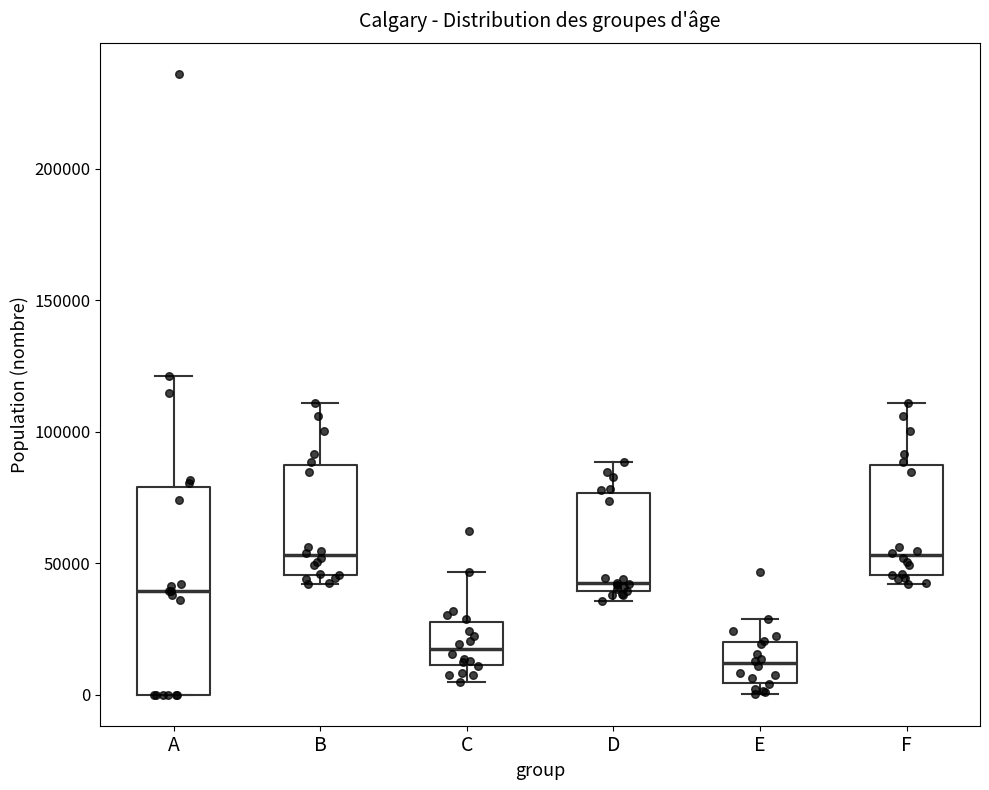

Which box is the tallest, from its lower edge to its upper edge?

A